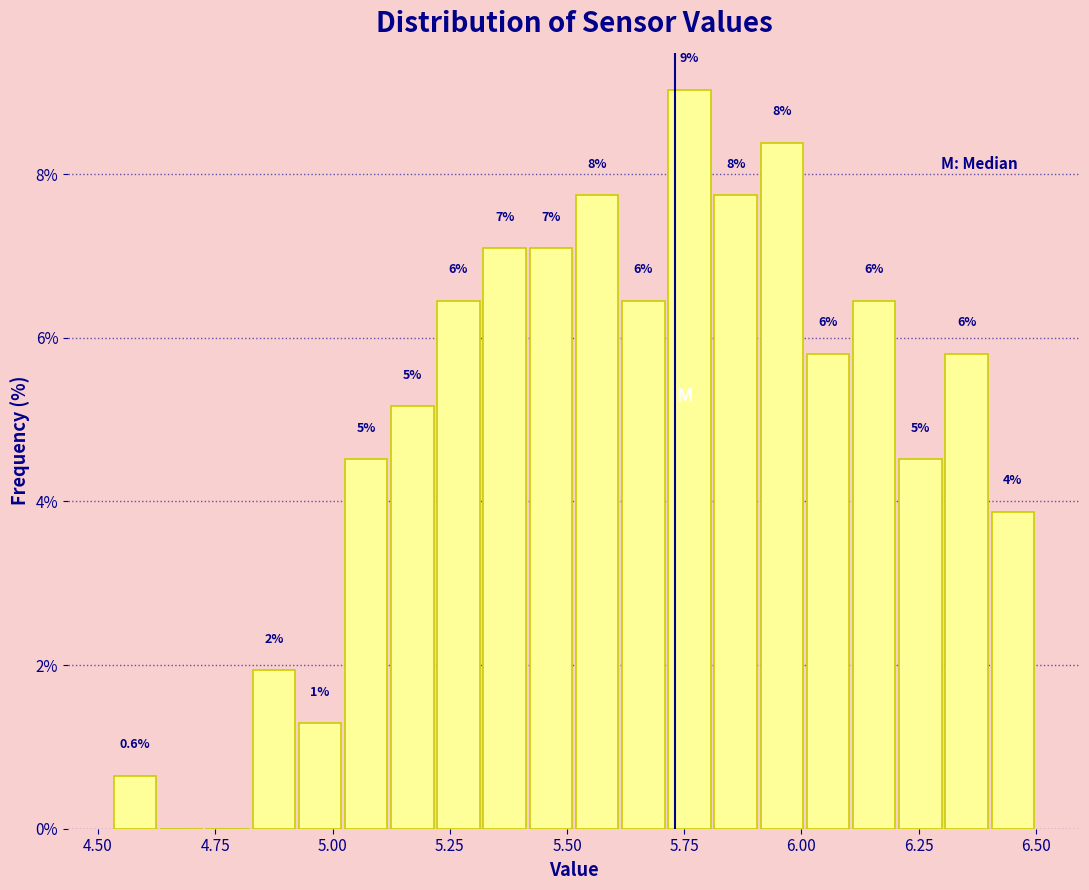

Read against the x-axis, roughly where is the centre of the tallest bar?

5.75